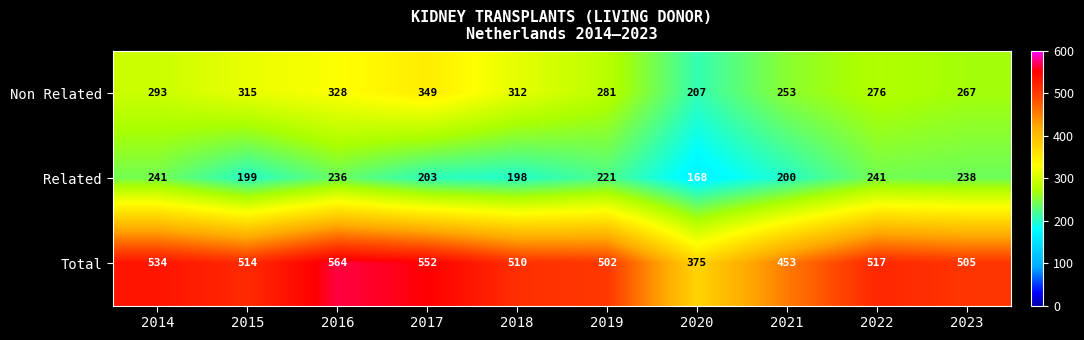

Which series has the largest total across all categories?

Total